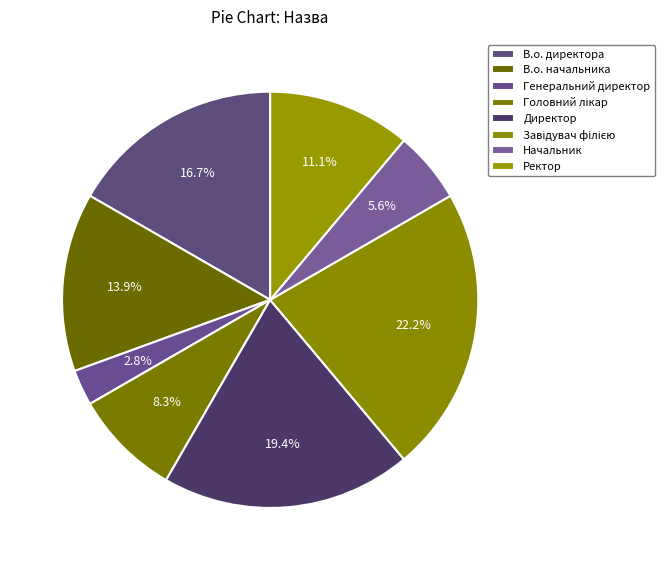

Count the number of slices in the pie.

8